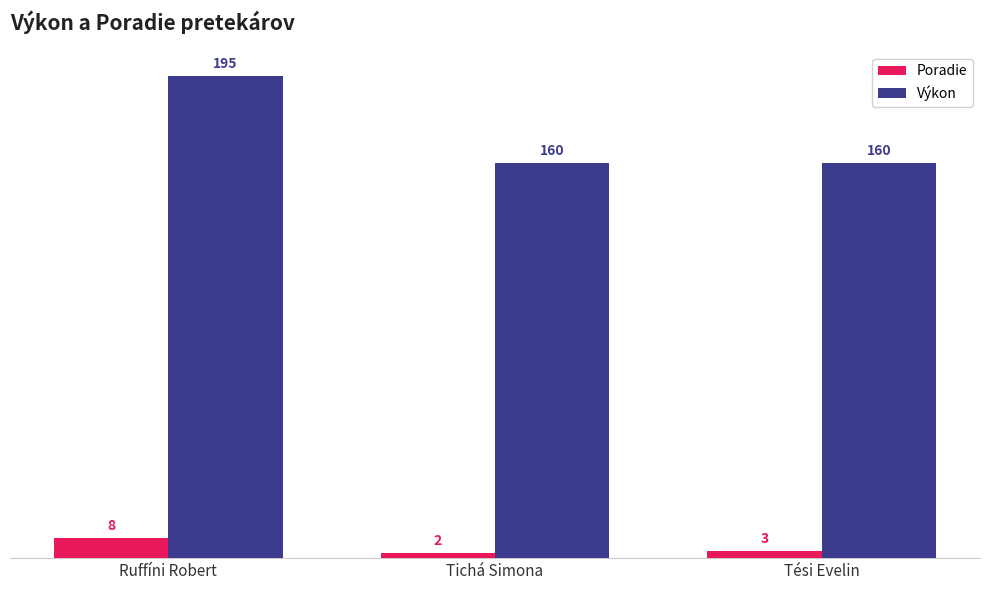

What is the spread (max minus min) of values at Tési Evelin?

157